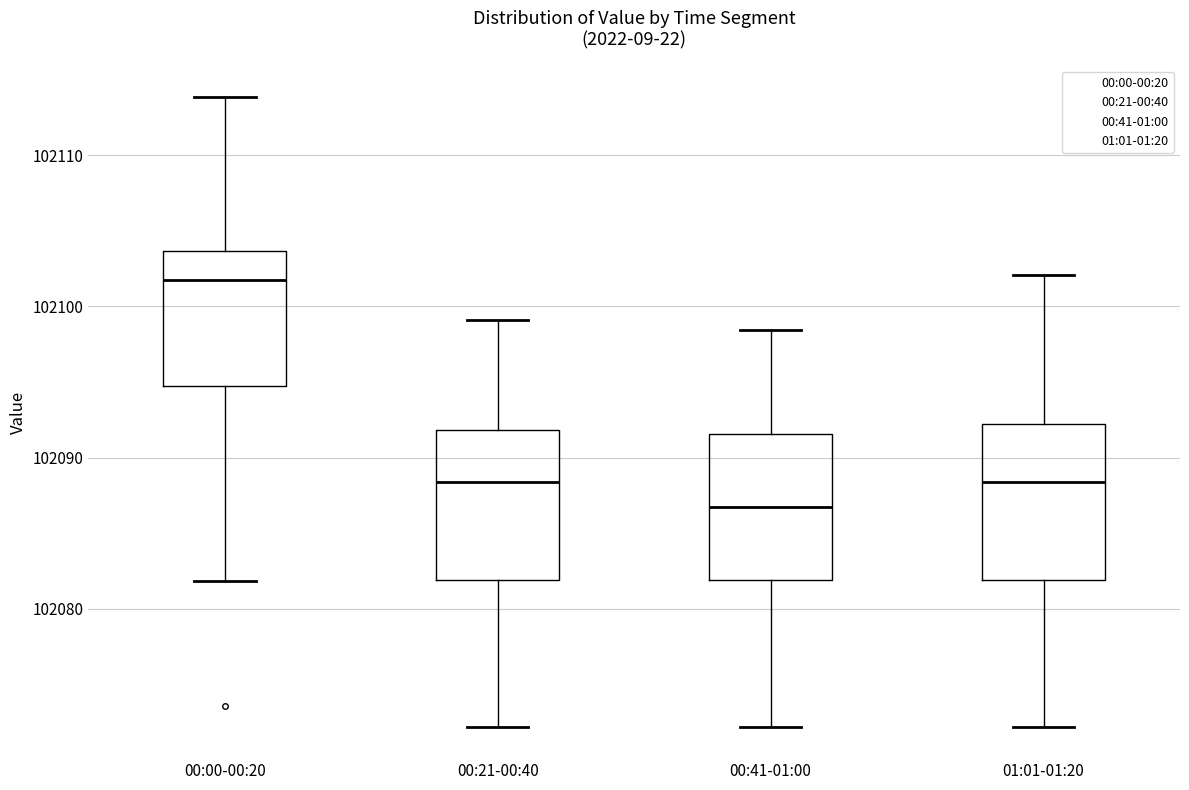

Which box's median line is the highest?

00:00-00:20